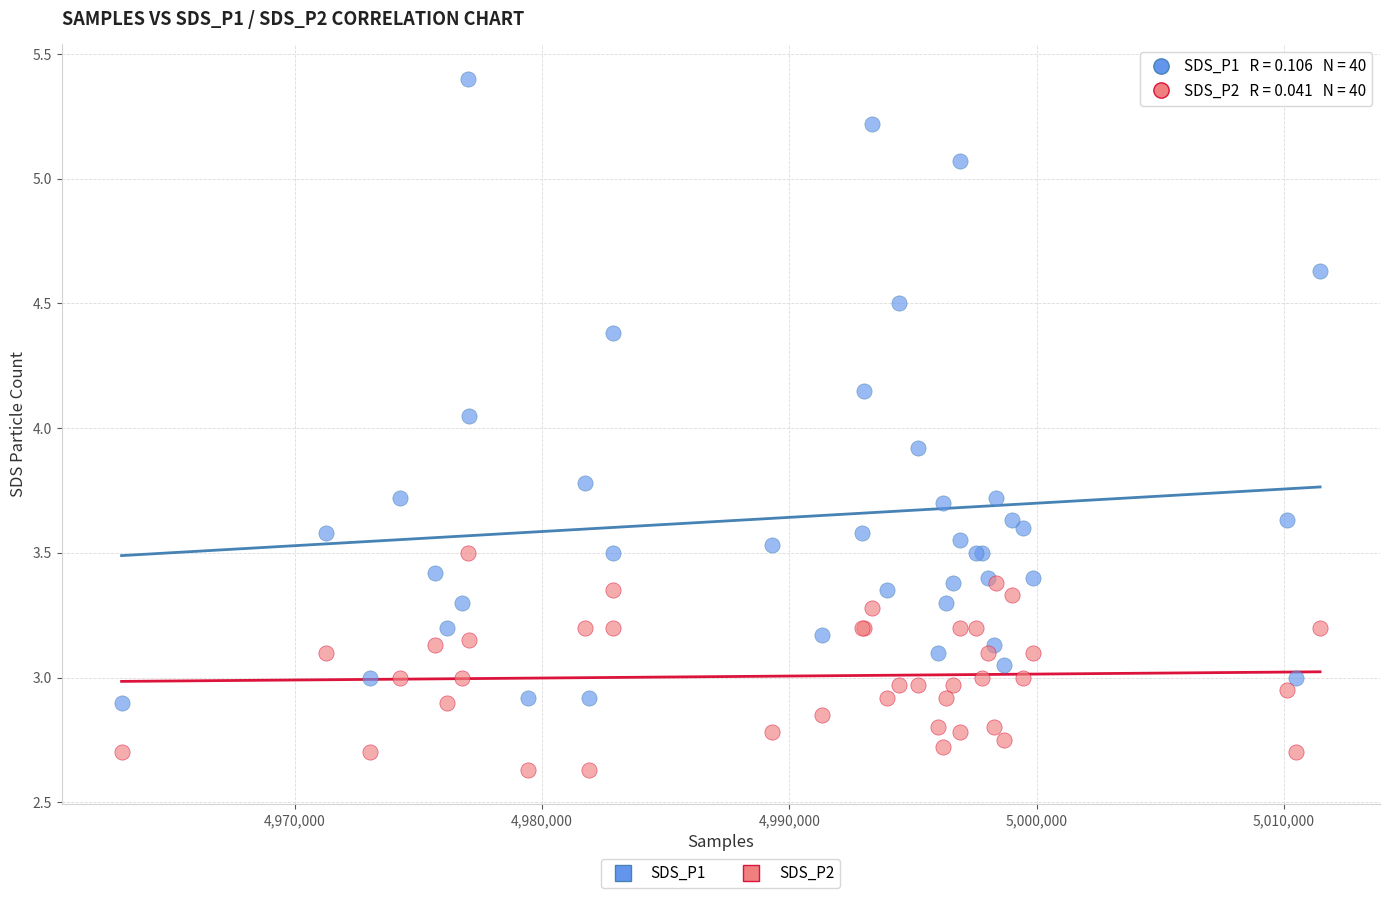

Which series has the widest spread of Y values?

SDS_P1